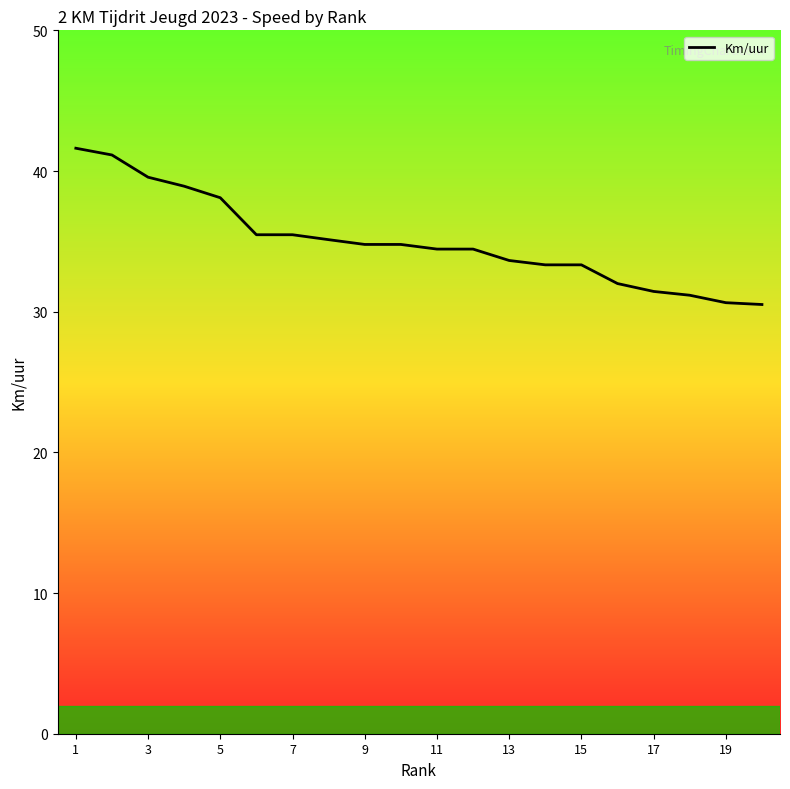

What is the difference between the maximum and minimum values?

11.1